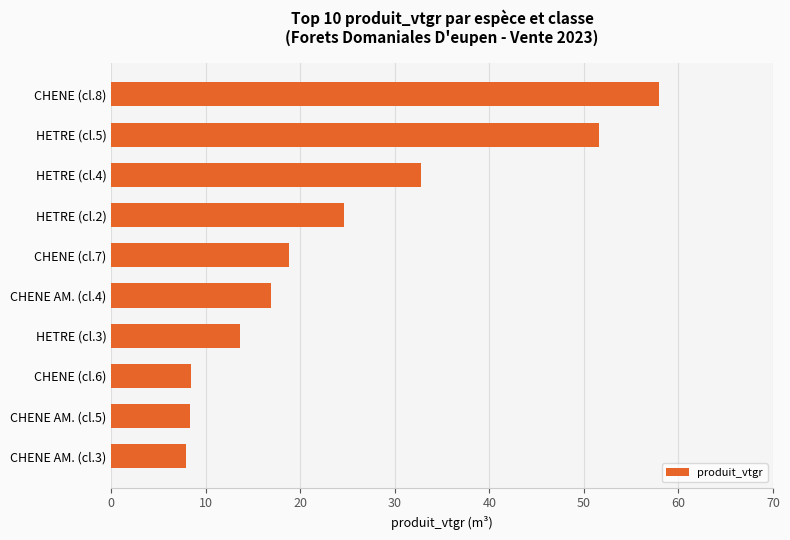

Which has a higher value, CHENE AM. (cl.3) or HETRE (cl.2)?

HETRE (cl.2)